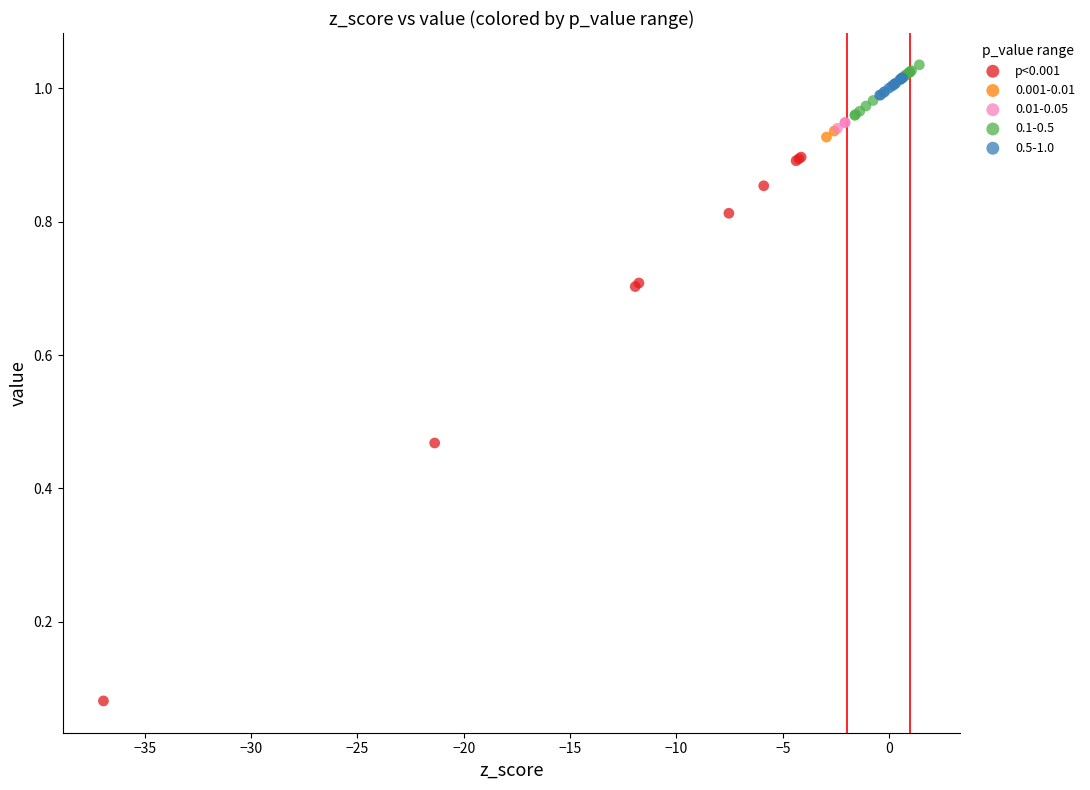

What are all the series names shown in the legend?

p<0.001, 0.001-0.01, 0.01-0.05, 0.1-0.5, 0.5-1.0